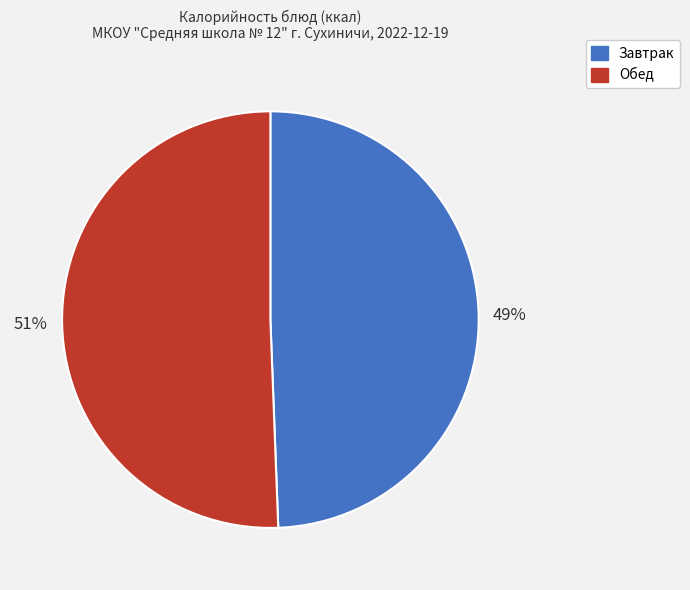

What is the majority slice?

Обед